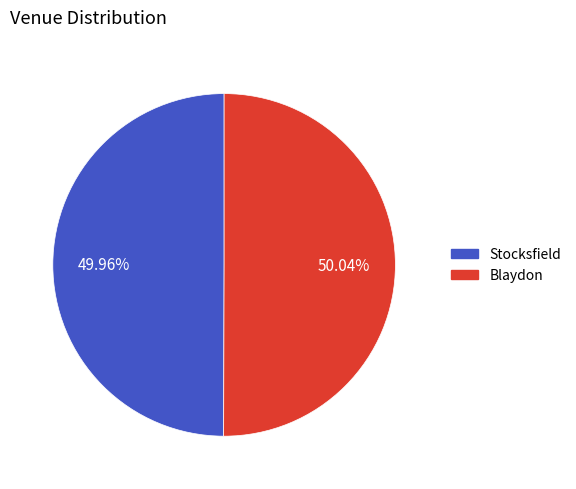

Does any single category account for the majority?

Yes